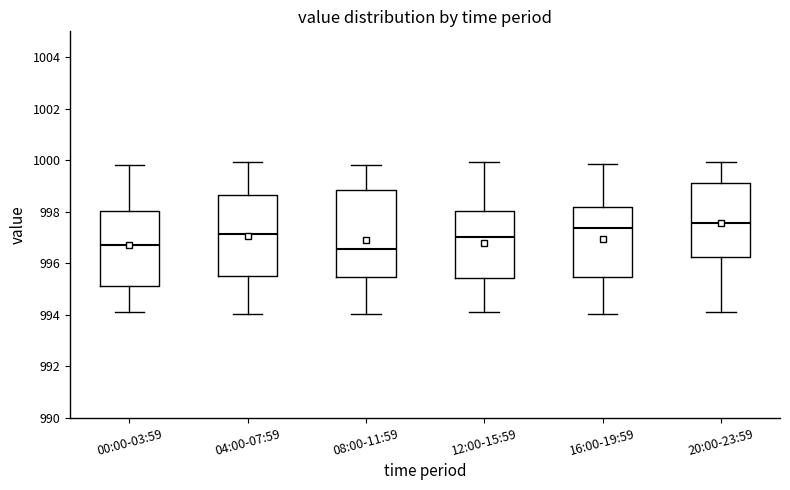

Where is the lower edge of the box for 12:00-15:59 on the y-axis? The values are not printed on the chart, so give them approximately, as read against the axis.

995.4